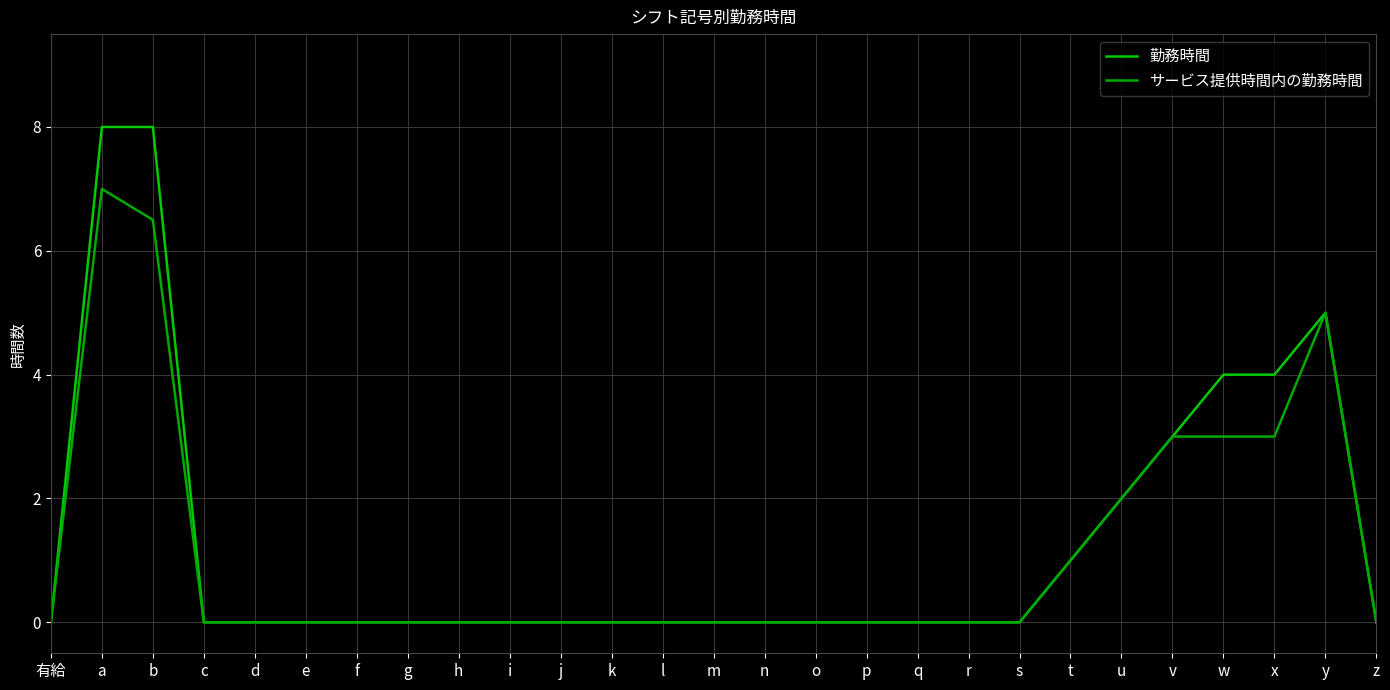

What is the sum of the サービス提供時間内の勤務時間 values at w and g?

3.0